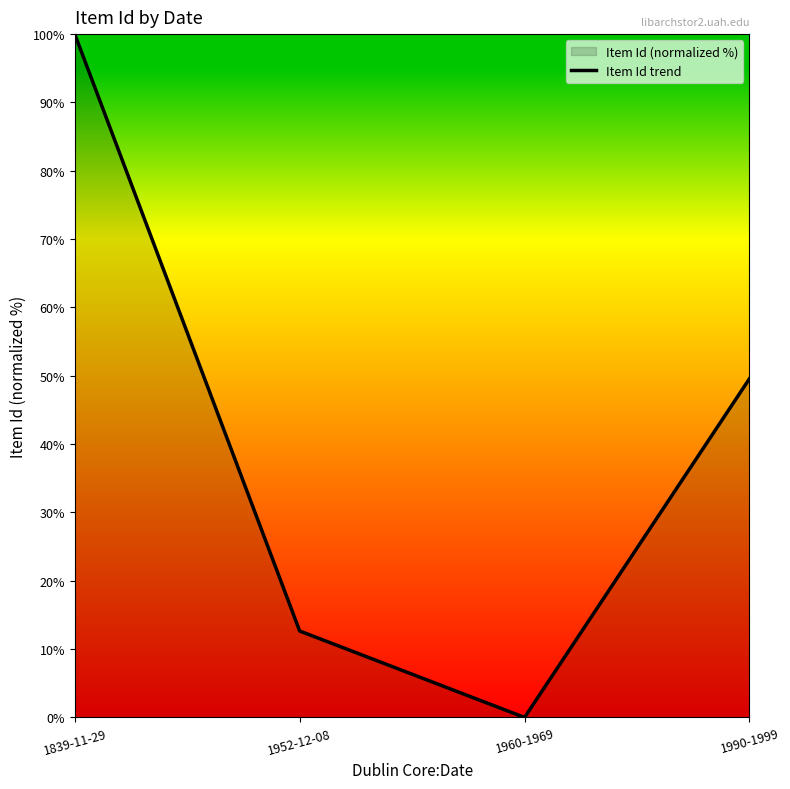

What is the value of the 1st point from the left?

100.0